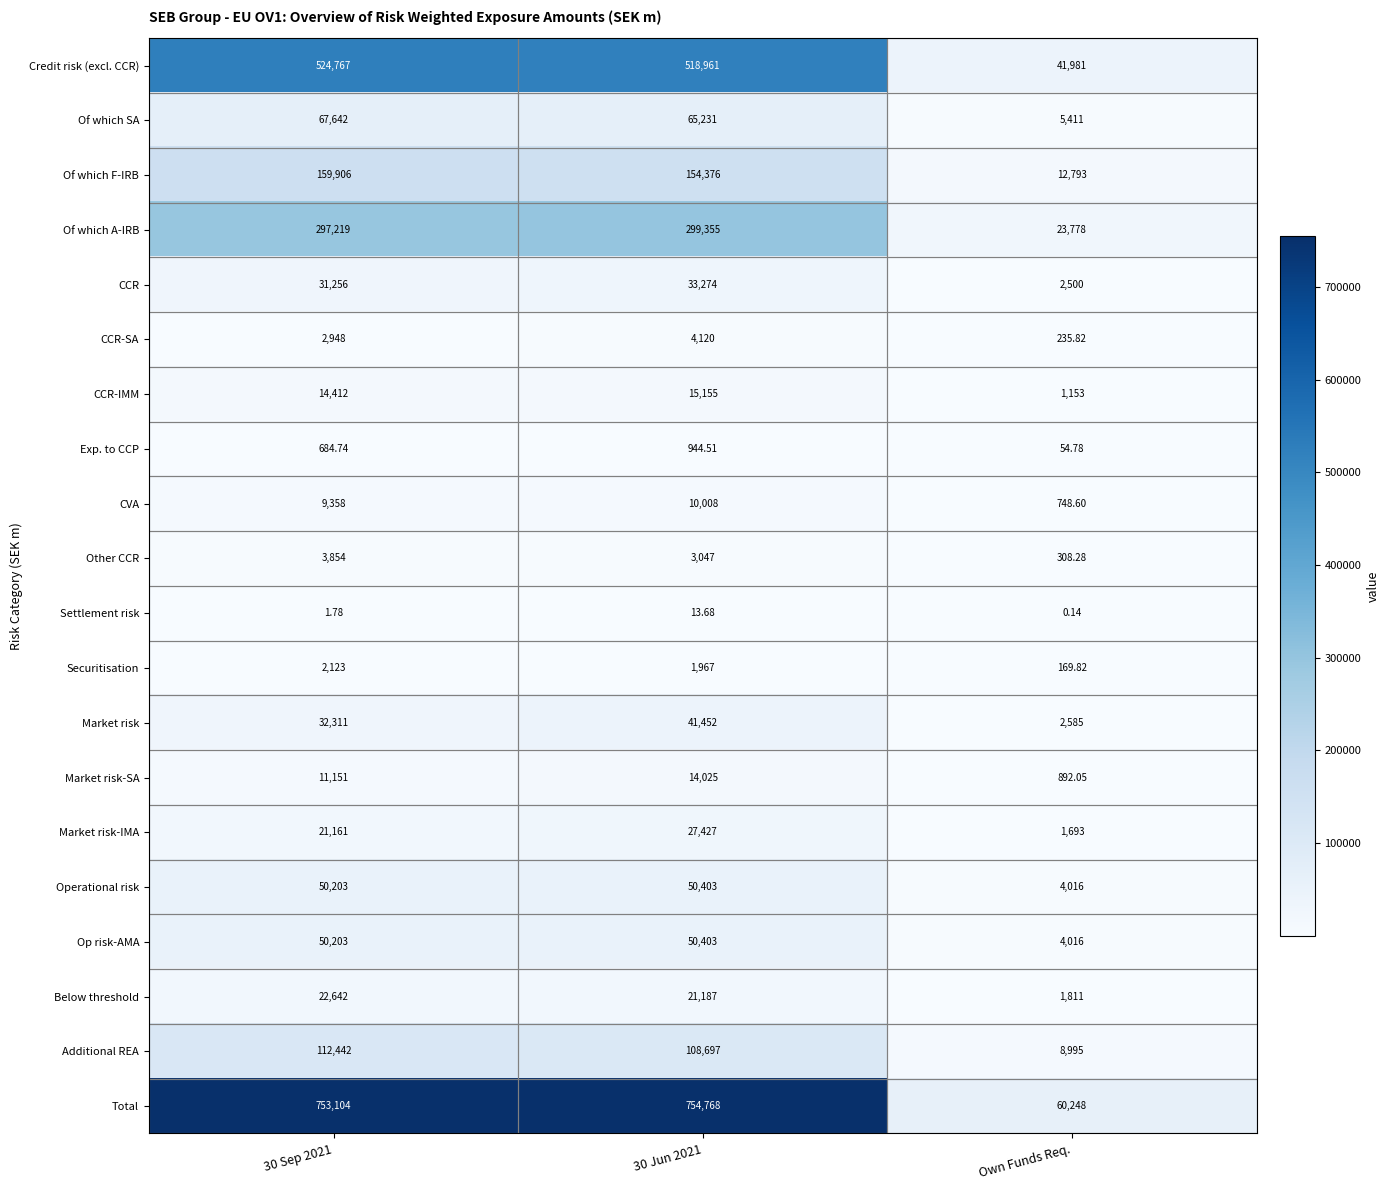

Which category has the lowest value across all series?

Own Funds Req.